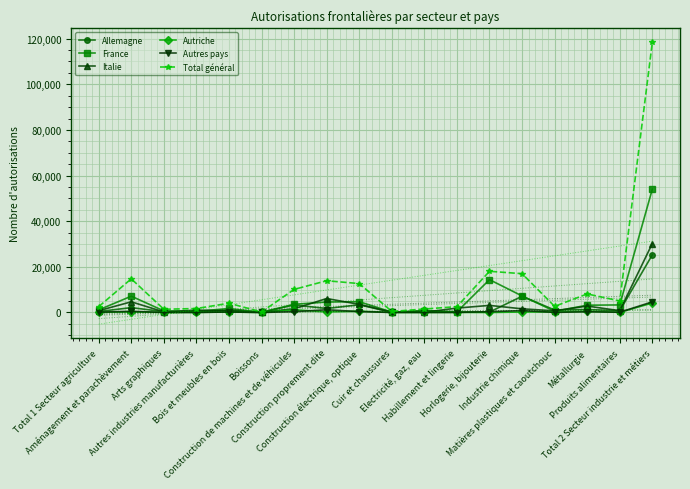

Rank the categories by Total général value from lowest to highest.

Boissons, Cuir et chaussures, Arts graphiques, Electricité, gaz, eau, Autres industries manufacturières, Total 1 Secteur agriculture, Habillement et lingerie, Matières plastiques et caoutchouc, Bois et meubles en bois, Produits alimentaires, Métallurgie, Construction de machines et de véhicules, Construction électrique, optique, Construction proprement dite, Aménagement et parachèvement, Industrie chimique, Horlogerie, bijouterie, Total 2 Secteur industrie et métiers